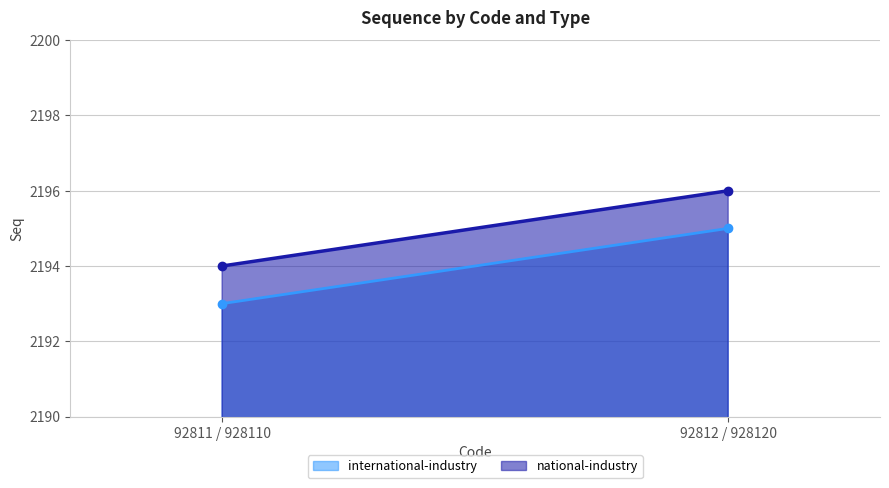

Reading right to left, extract all data points from this chart.

international-industry: 2195	2193
national-industry: 2196	2194